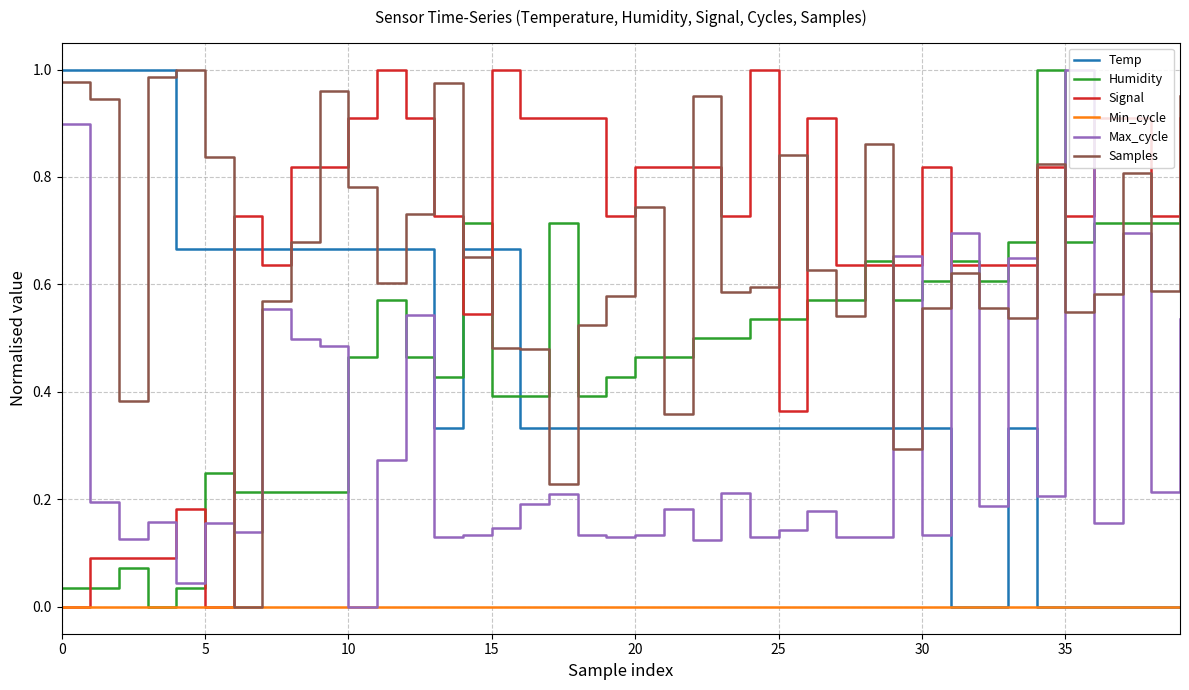

How many positive values does the Humidity series have?

39